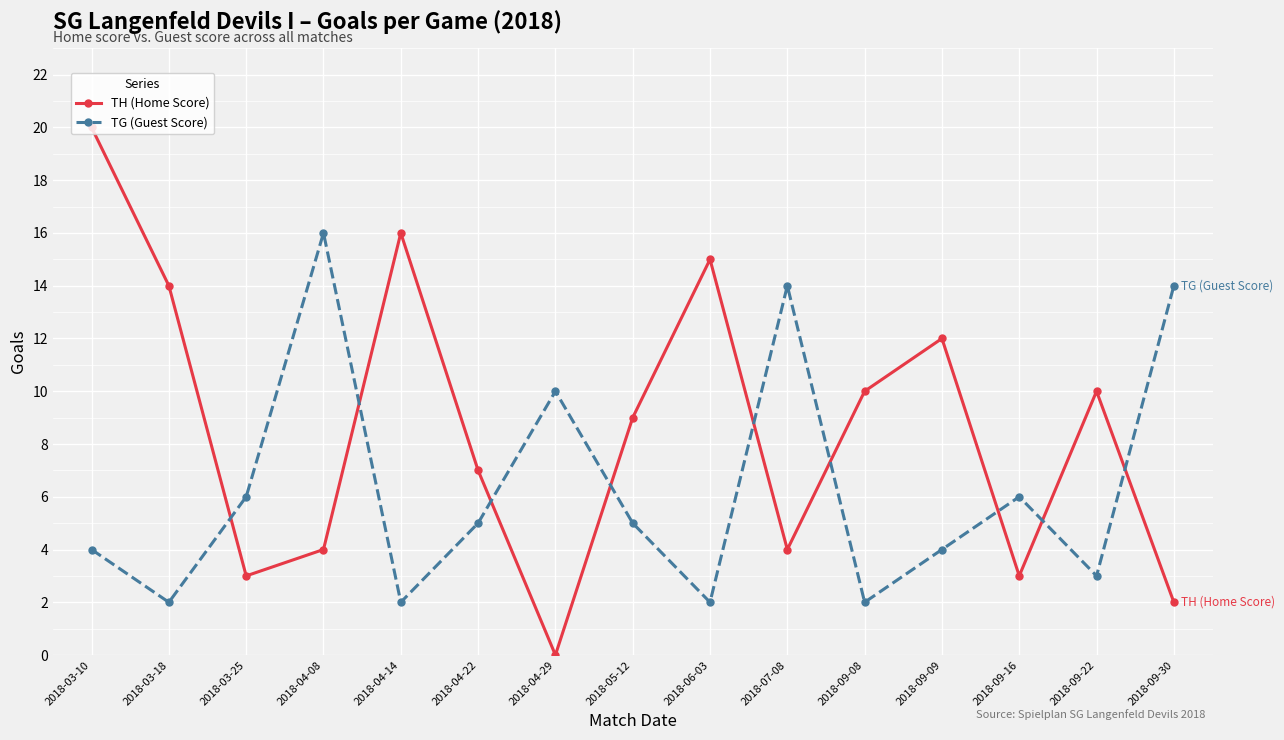

How many interior local peaks does the TH (Home Score) series have?

4